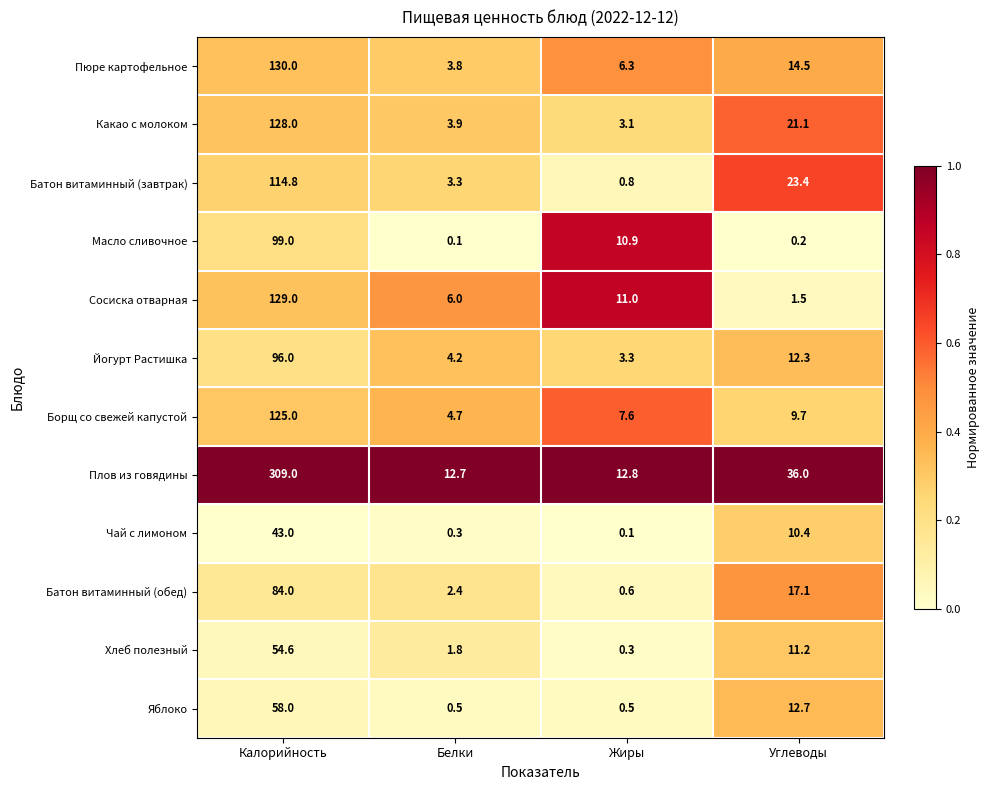

List the series in order of their peak value, lowest first.

Чай с лимоном, Хлеб полезный, Яблоко, Батон витаминный (обед), Йогурт Растишка, Масло сливочное, Батон витаминный (завтрак), Борщ со свежей капустой, Какао с молоком, Сосиска отварная, Пюре картофельное, Плов из говядины